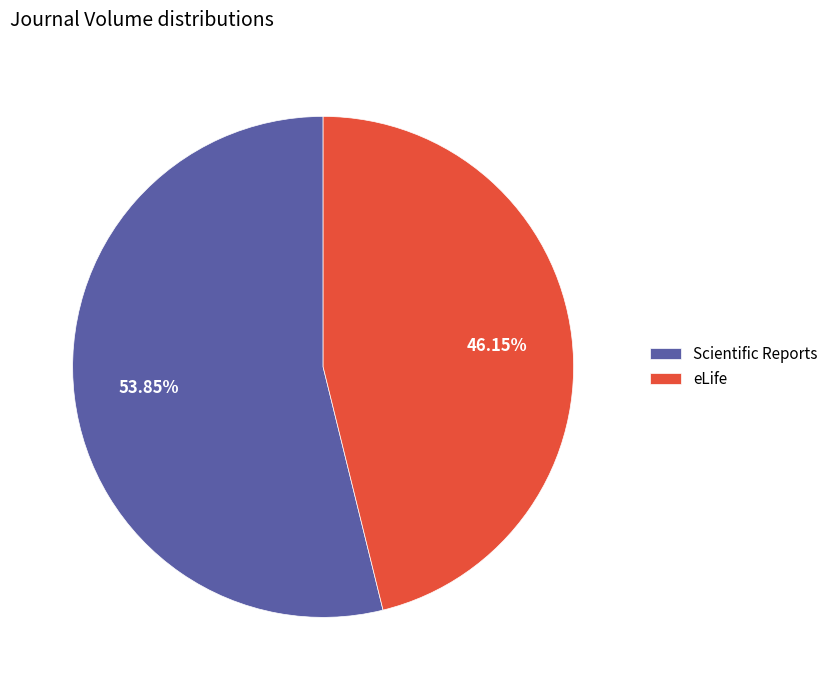

What is the total percentage of eLife and Scientific Reports?

100.0%